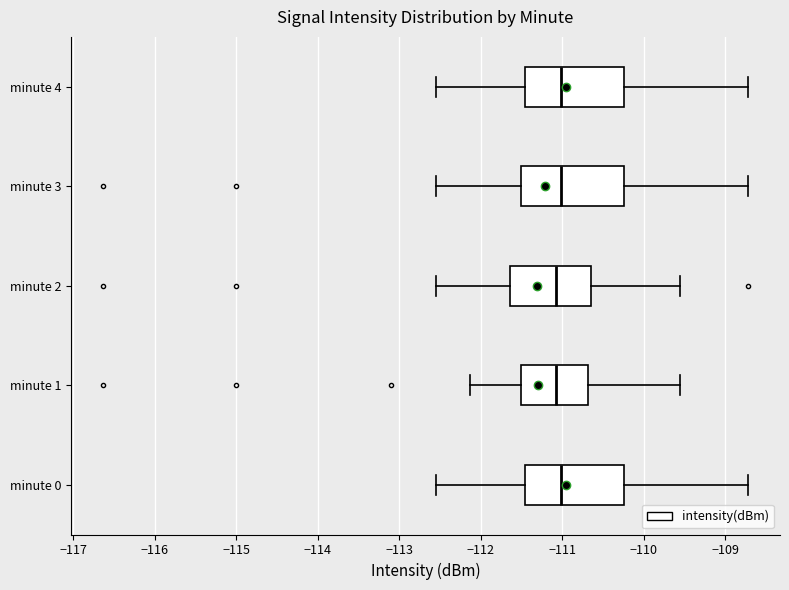

Reading bottom to top, transcribe this box plot: for each box, give where its median line is, the range the box spans, and where its two whiskers end, as read against the x-axis. The values are not printed on the chart, so give them approximately, as read against the axis.

minute 0: median -111.0, box -111.5 to -110.2, whiskers -112.5 to -108.7
minute 1: median -111.1, box -111.5 to -110.7, whiskers -112.1 to -109.6
minute 2: median -111.1, box -111.6 to -110.6, whiskers -112.5 to -109.6
minute 3: median -111.0, box -111.5 to -110.2, whiskers -112.5 to -108.7
minute 4: median -111.0, box -111.5 to -110.2, whiskers -112.5 to -108.7